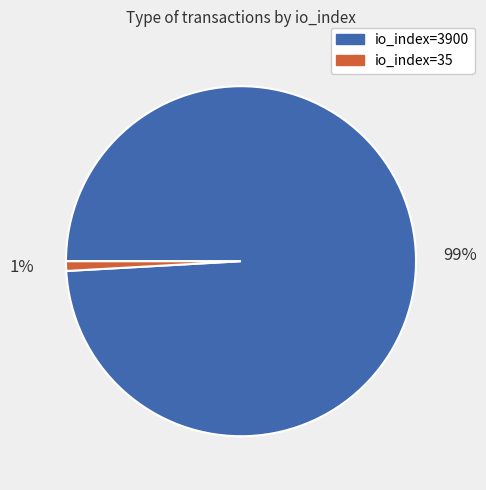

The io_index=35 slice represents 1% of the pie. True or false?

True